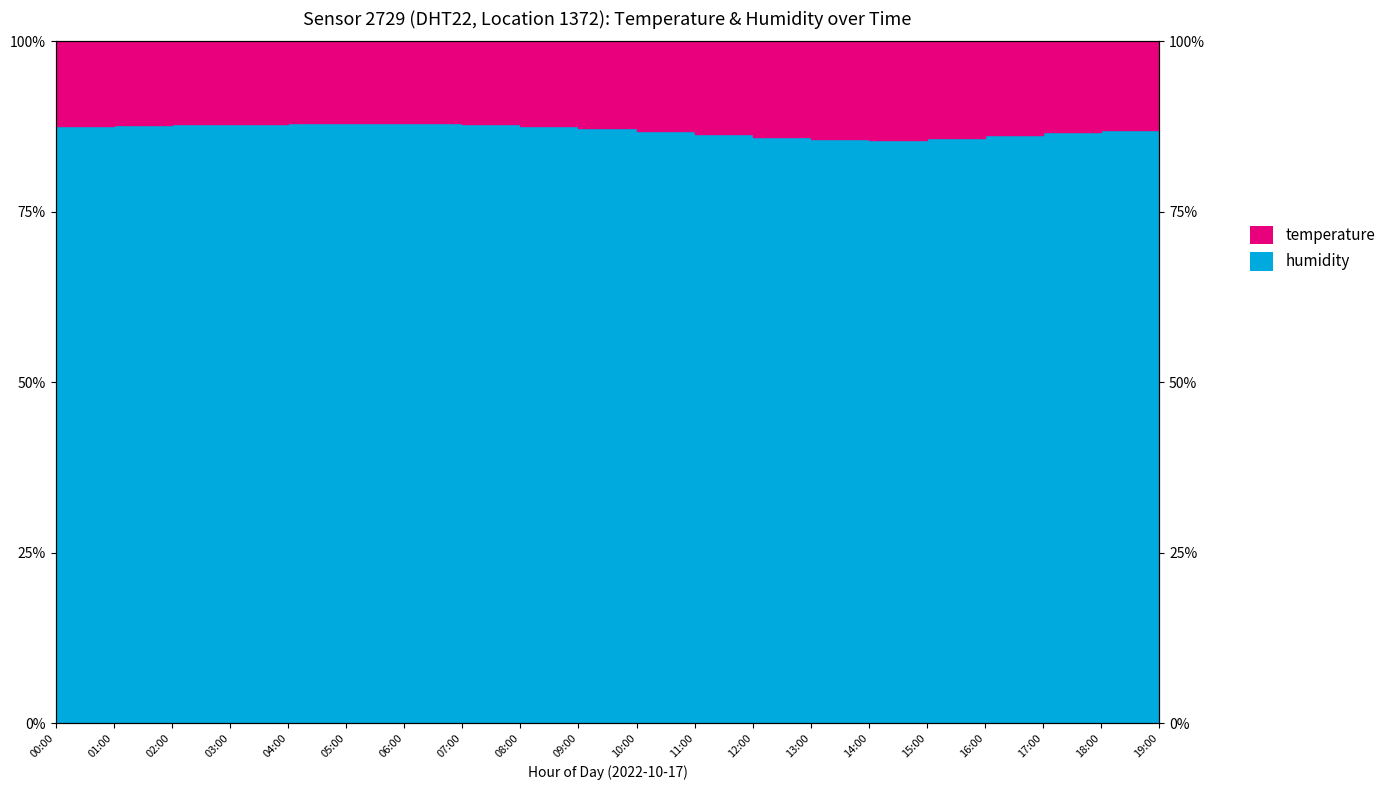

What position from the left is 16:00?

17